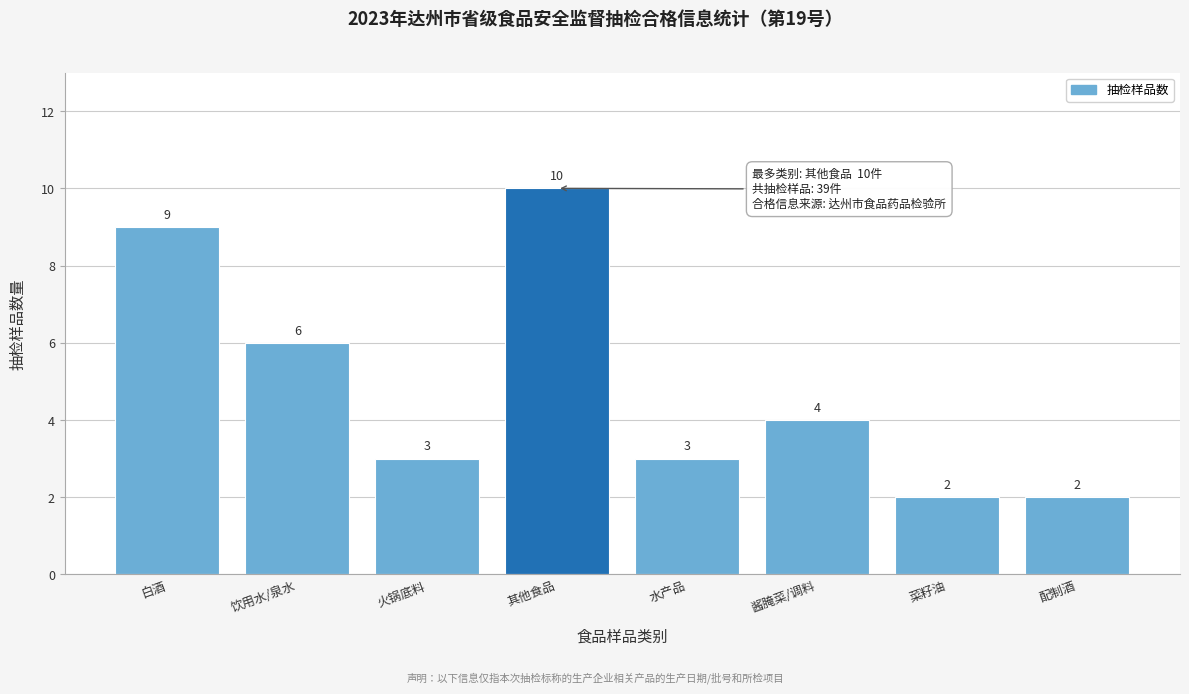

Reading left to right, what are all the values shown in this chart?

白酒=9	饮用水/泉水=6	火锅底料=3	其他食品=10	水产品=3	酱腌菜/调料=4	菜籽油=2	配制酒=2